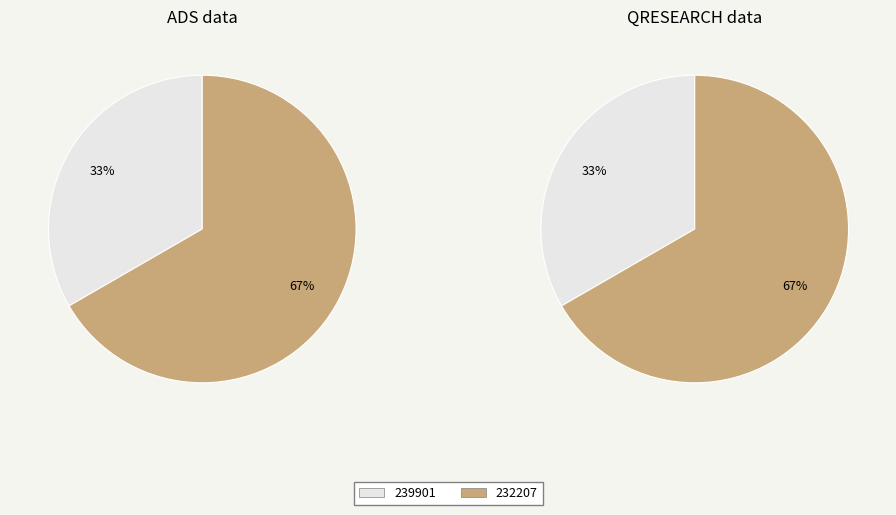

Is the sum of 232207 and 239901 greater than half?

Yes